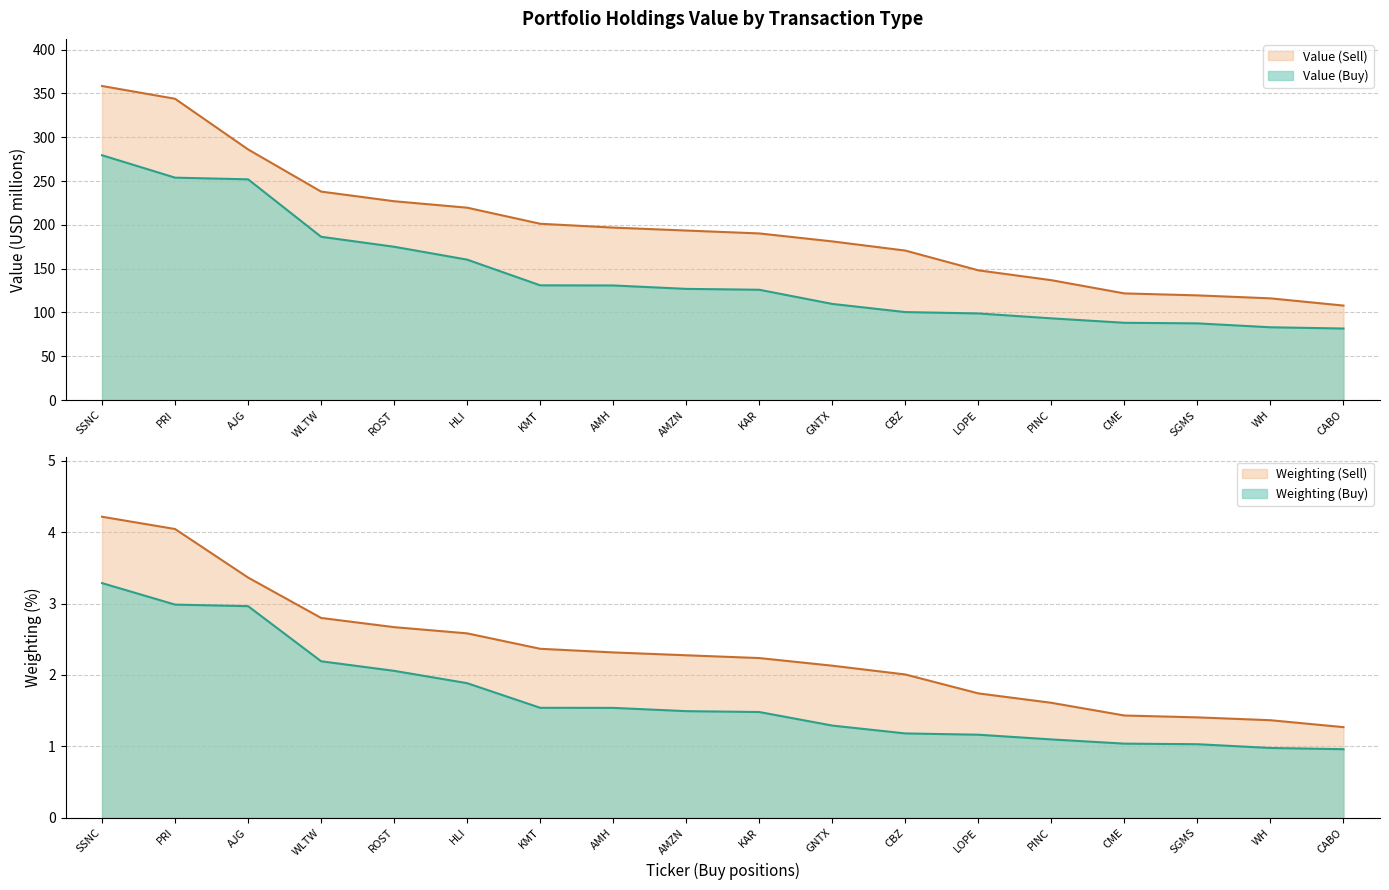

At how many categories does at least one series exceed 243?

3